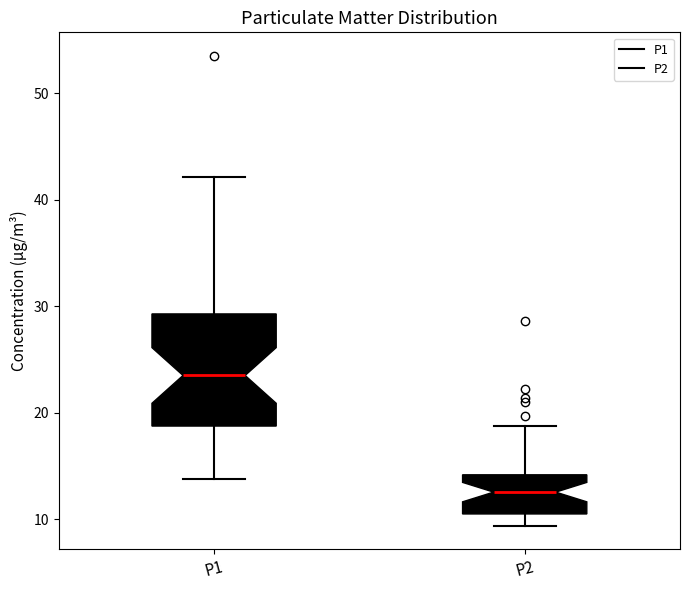

Comparing the boxes themselves (not the whiskers), which one is the tallest?

P1